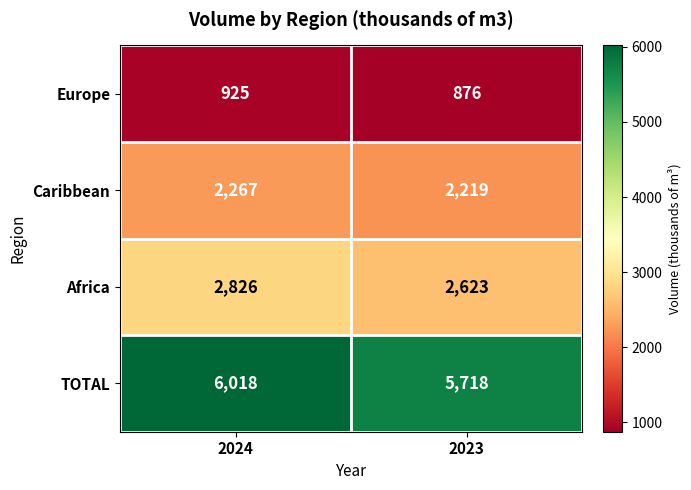

List the series in order of their peak value, lowest first.

Europe, Caribbean, Africa, TOTAL